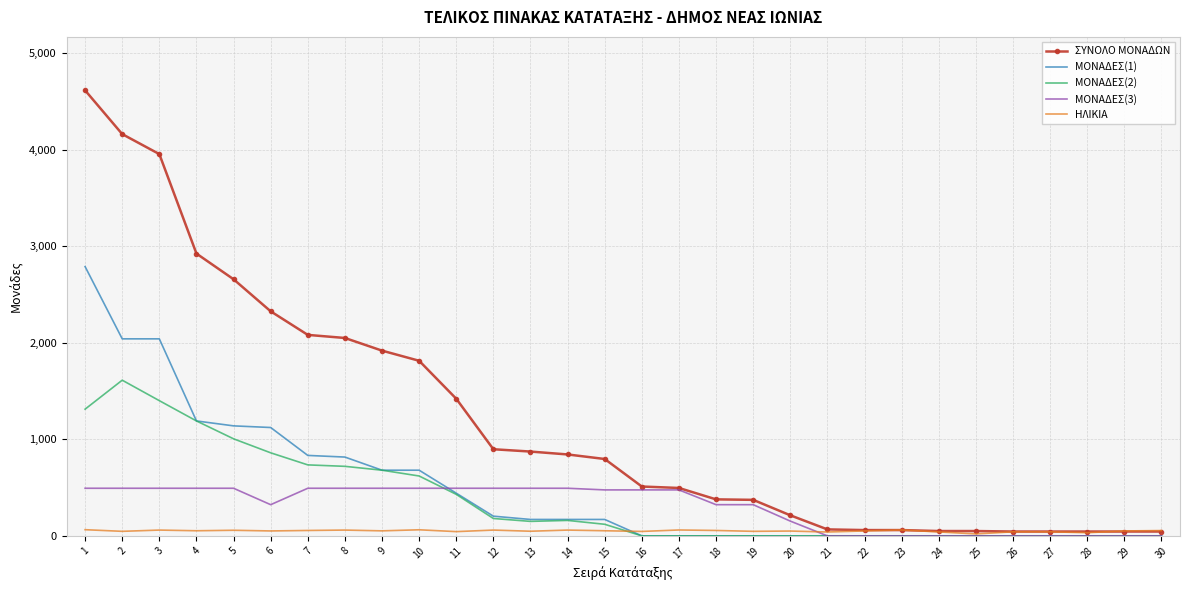

Which series has the largest total across all categories?

ΣΥΝΟΛΟ ΜΟΝΑΔΩΝ